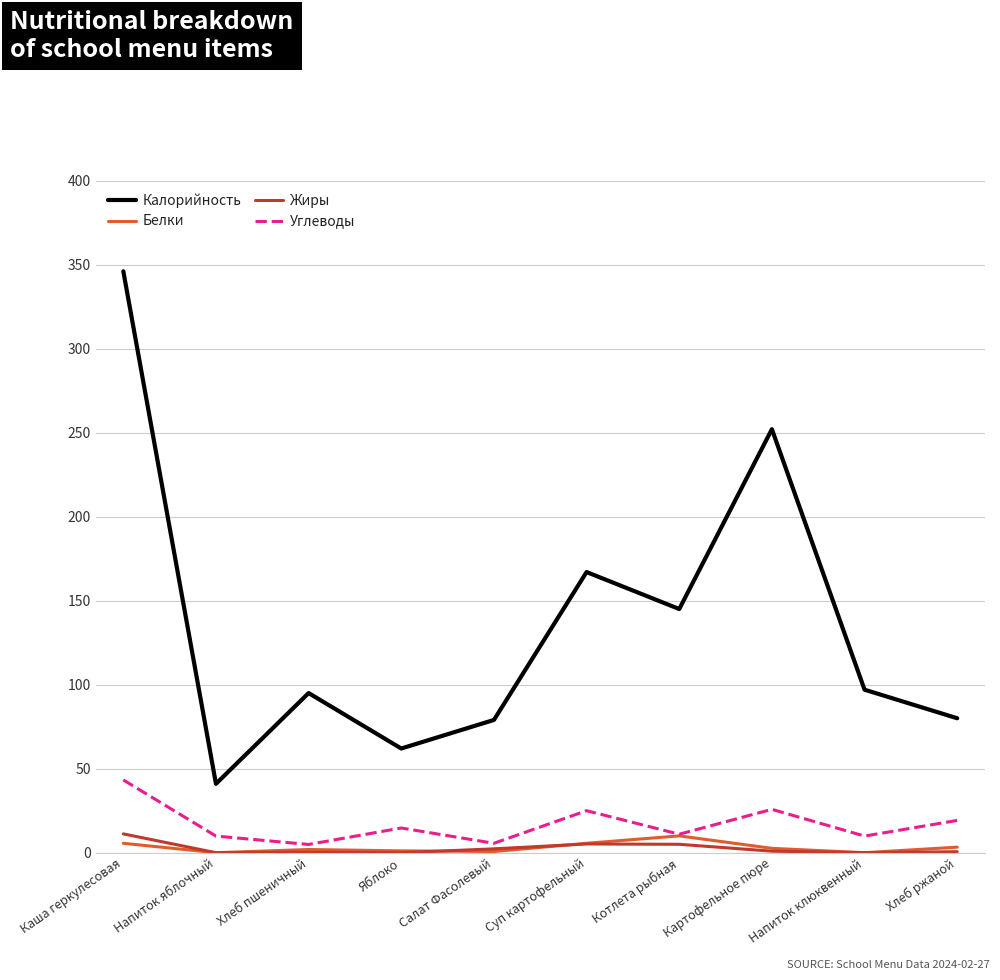

What value does the Калорийность series have at Котлета рыбная?

145.0